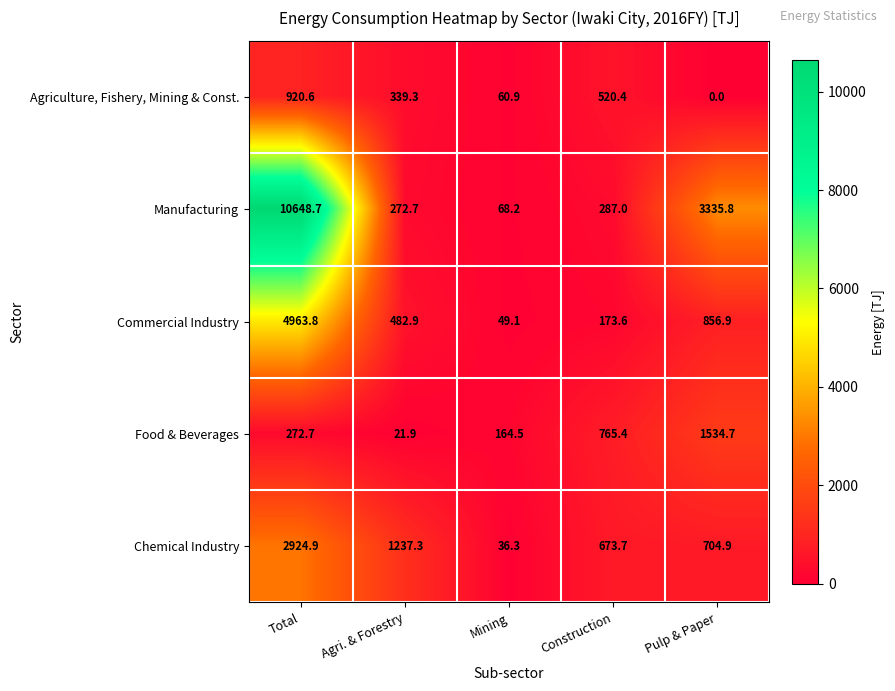

Which label corresponds to the smallest value in the chart?

Pulp & Paper